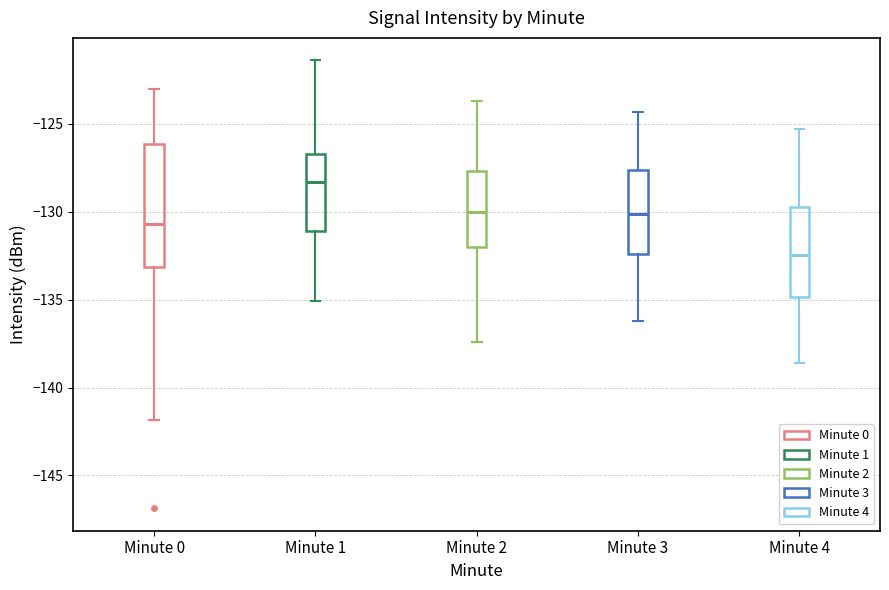

Reading left to right, read every box against the y-axis: the position of its median line, the range the box covers, and the ends of its whiskers. The values are not printed on the chart, so give them approximately, as read against the axis.

Minute 0: median -130.5, box -133.0 to -126.0, whiskers -142.0 to -123.0
Minute 1: median -128.5, box -131.0 to -126.5, whiskers -135.0 to -121.5
Minute 2: median -130.0, box -132.0 to -127.5, whiskers -137.5 to -123.5
Minute 3: median -130.0, box -132.5 to -127.5, whiskers -136.0 to -124.5
Minute 4: median -132.5, box -135.0 to -129.5, whiskers -138.5 to -125.5